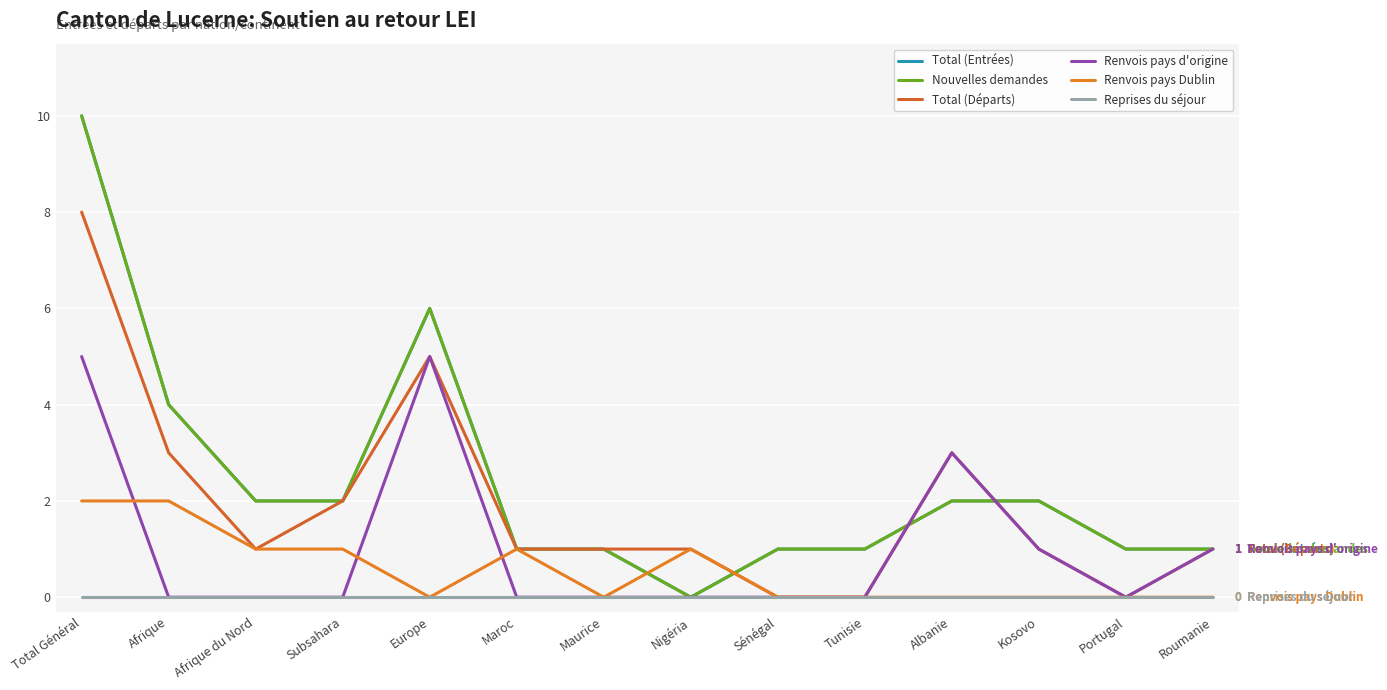

At which label does Nouvelles demandes reach its peak?

Total Général